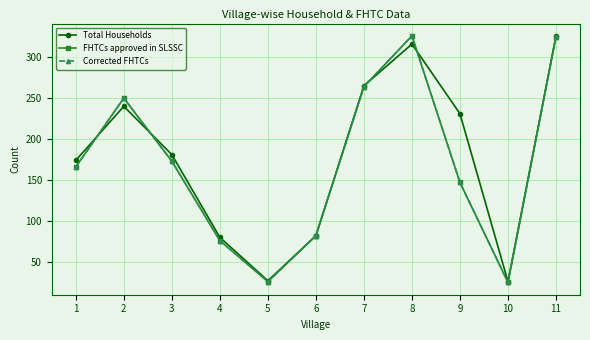

Where is Corrected FHTCs nearest to the value 175?

3